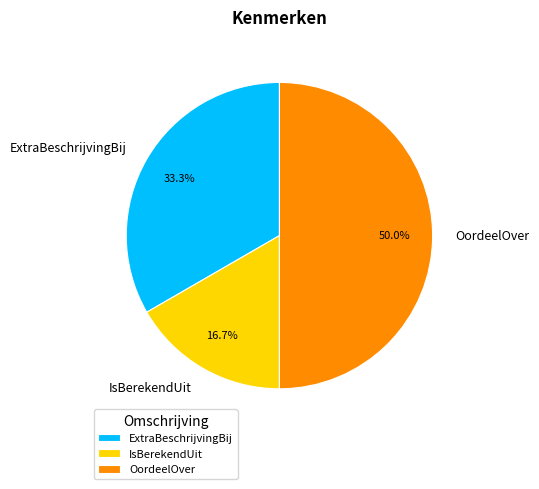

Count the number of slices in the pie.

3